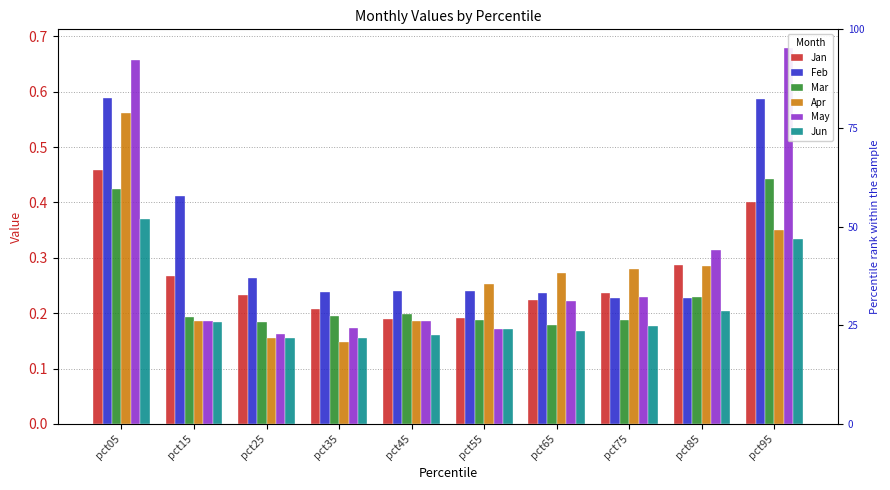

Reading left to right, extract all data points from this chart.

Jan: 0.5	0.3	0.2	0.2	0.2	0.2	0.2	0.2	0.3	0.4
Feb: 0.6	0.4	0.3	0.2	0.2	0.2	0.2	0.2	0.2	0.6
Mar: 0.4	0.2	0.2	0.2	0.2	0.2	0.2	0.2	0.2	0.4
Apr: 0.6	0.2	0.2	0.1	0.2	0.3	0.3	0.3	0.3	0.3
May: 0.7	0.2	0.2	0.2	0.2	0.2	0.2	0.2	0.3	0.7
Jun: 0.4	0.2	0.2	0.2	0.2	0.2	0.2	0.2	0.2	0.3